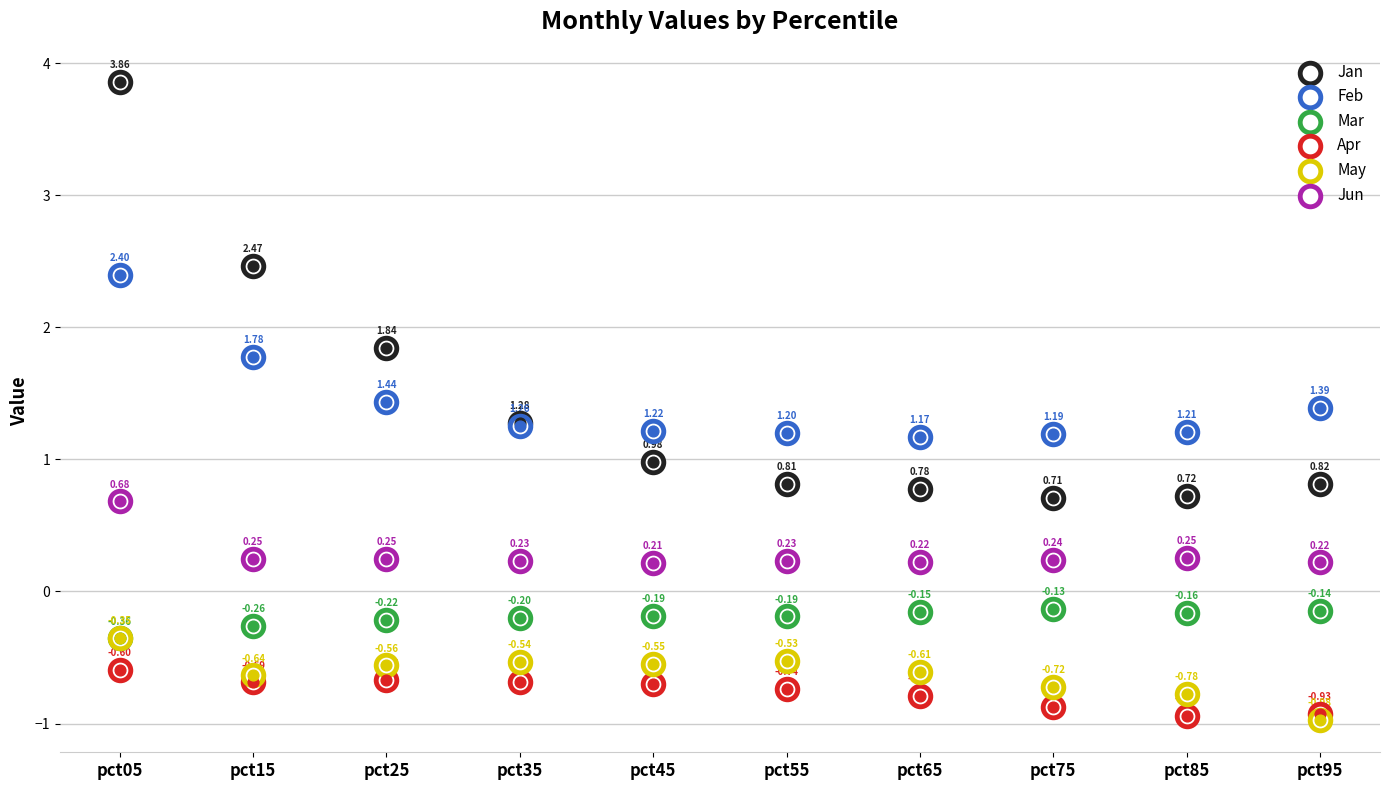

Which series reaches the maximum Y coordinate?

Jan